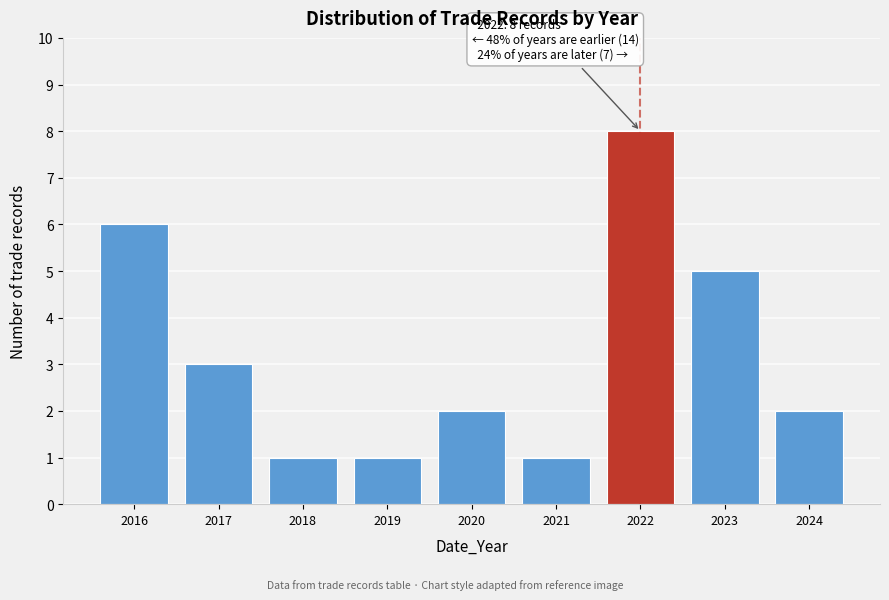

Reading left to right, what are all the values shown in this chart?

6	3	1	1	2	1	8	5	2